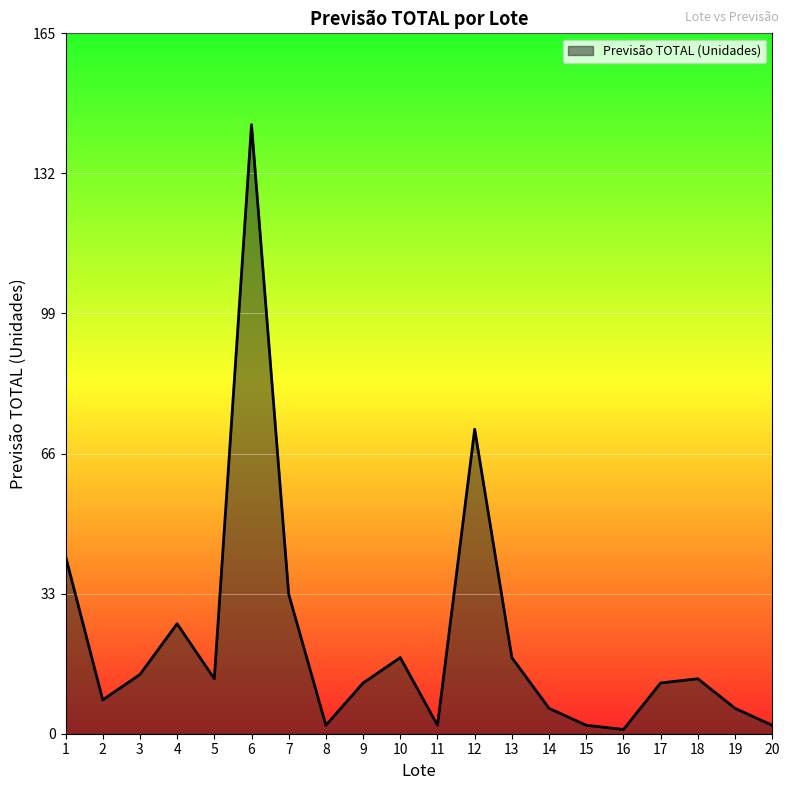

How many lines are shown in the chart?

1